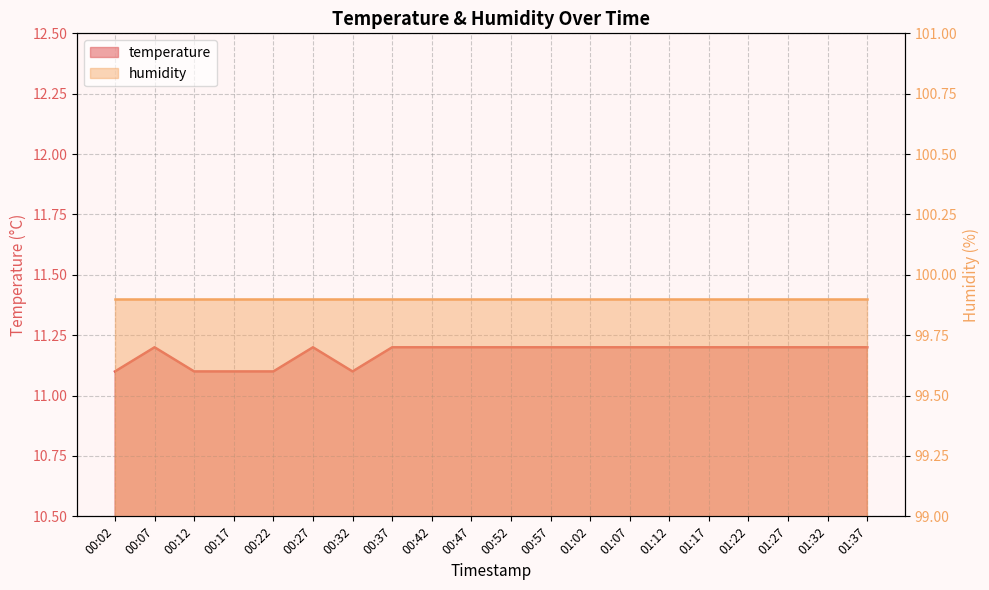

How many points are higher than both their immediate neighbors (excluding endpoints)?

2